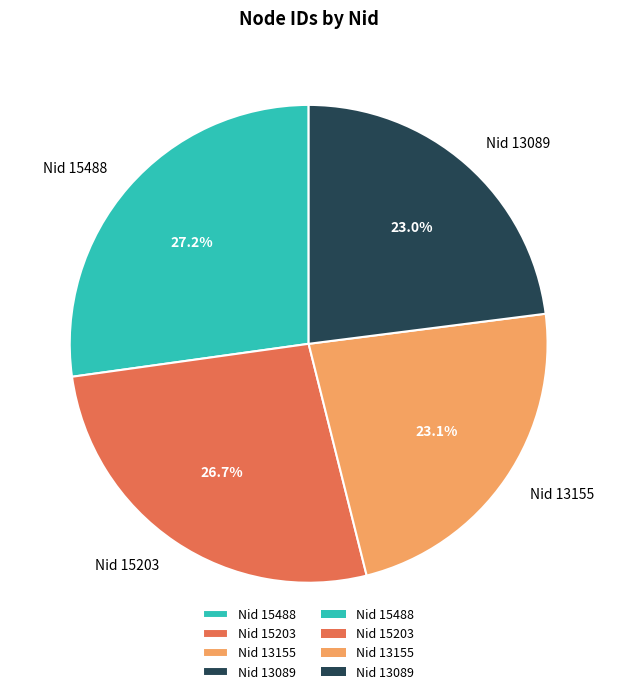

Which has a higher value, Nid 13089 or Nid 15203?

Nid 15203